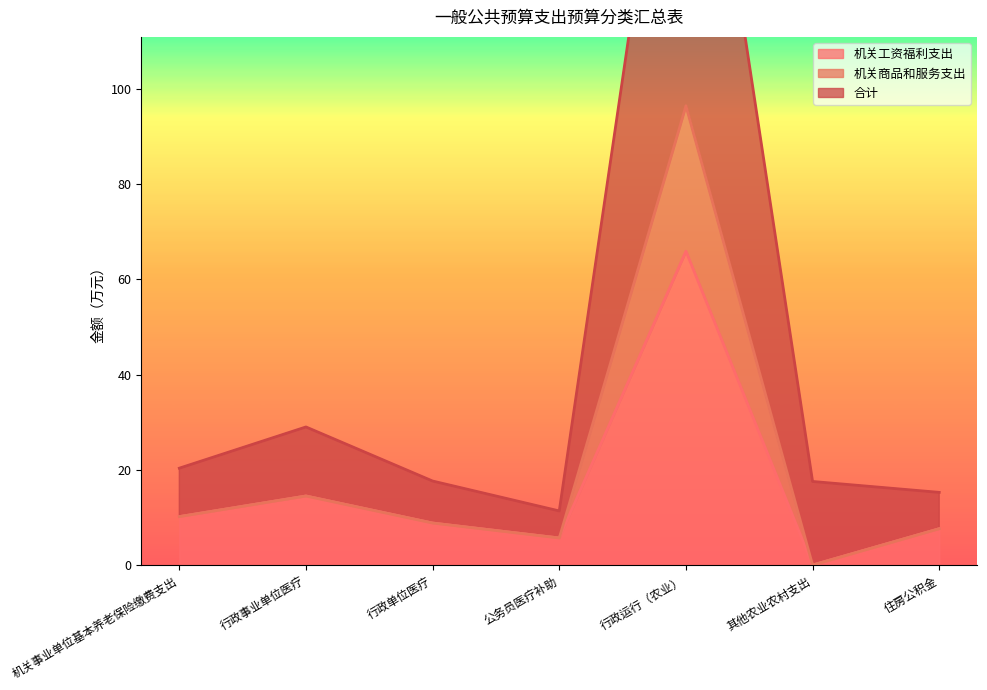

Where is 机关工资福利支出 nearest to the value 32?

行政事业单位医疗